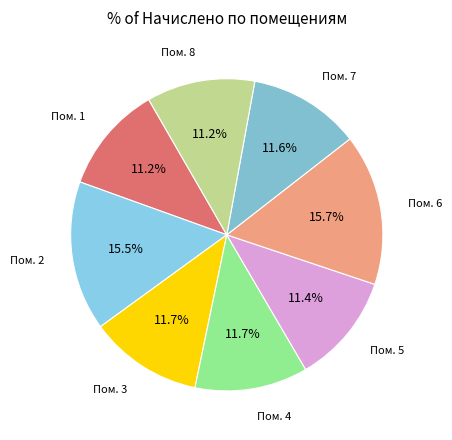

Do Пом. 2 and Пом. 4 together represent more than half of the pie?

No